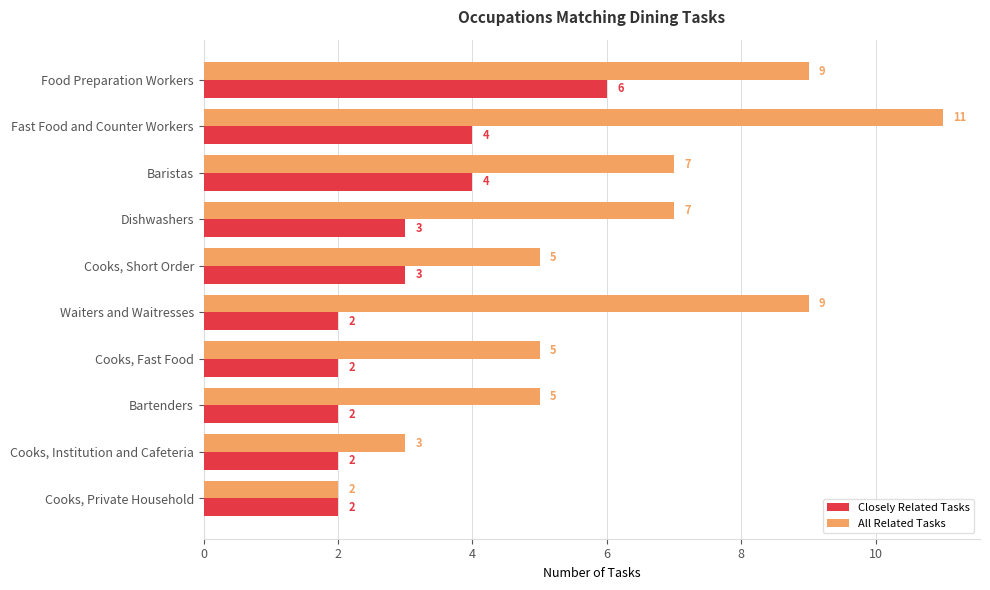

The All Related Tasks series shows 7 at Baristas. True or false?

True